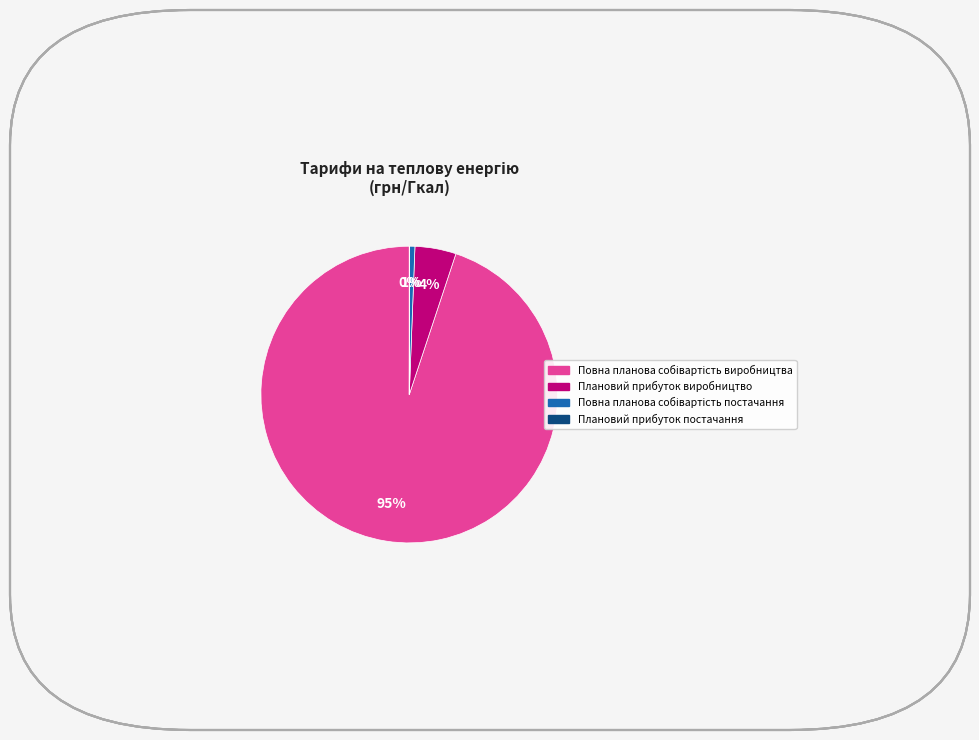

To the nearest percent, what is the average slice percentage?

25%